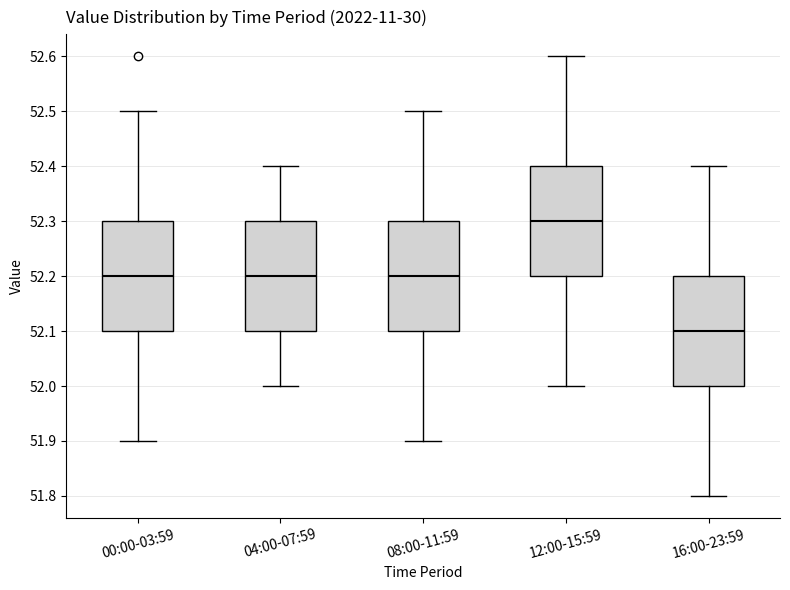

Reading left to right, read every box against the y-axis: the position of its median line, the range the box covers, and the ends of its whiskers. The values are not printed on the chart, so give them approximately, as read against the axis.

00:00-03:59: median 52.2, box 52.1 to 52.3, whiskers 51.9 to 52.5
04:00-07:59: median 52.2, box 52.1 to 52.3, whiskers 52.0 to 52.4
08:00-11:59: median 52.2, box 52.1 to 52.3, whiskers 51.9 to 52.5
12:00-15:59: median 52.3, box 52.2 to 52.4, whiskers 52.0 to 52.6
16:00-23:59: median 52.1, box 52.0 to 52.2, whiskers 51.8 to 52.4